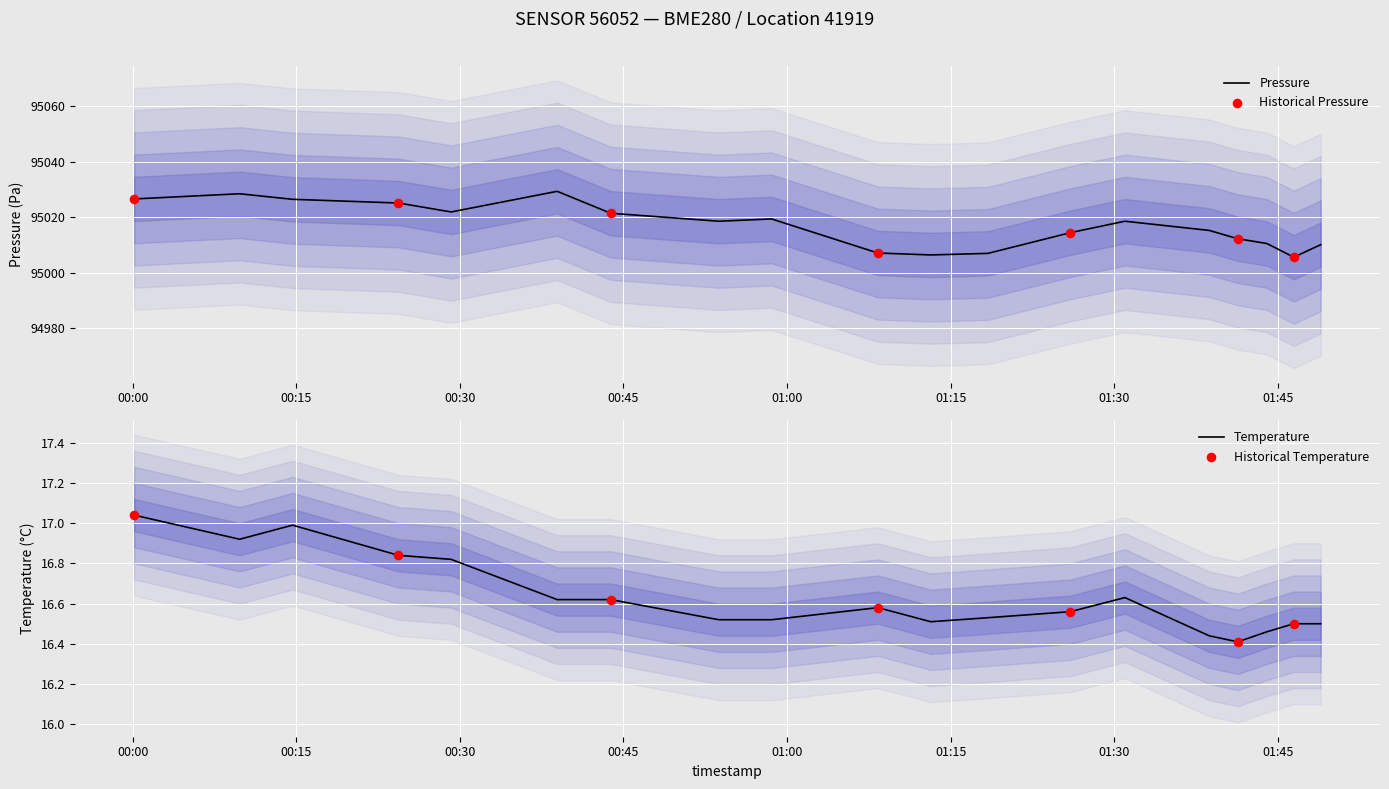

Which series has the largest total across all categories?

pressure